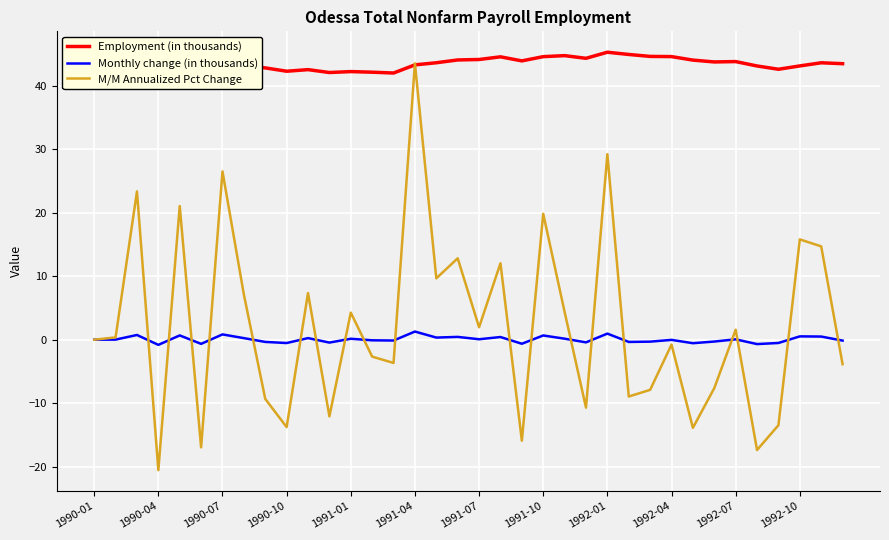

Which series has the largest total across all categories?

Employment (in thousands)